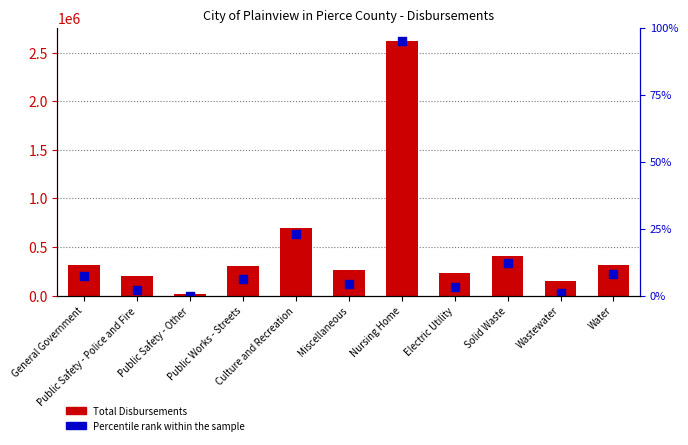

At how many categories does at least one series exceed 1833832?

1